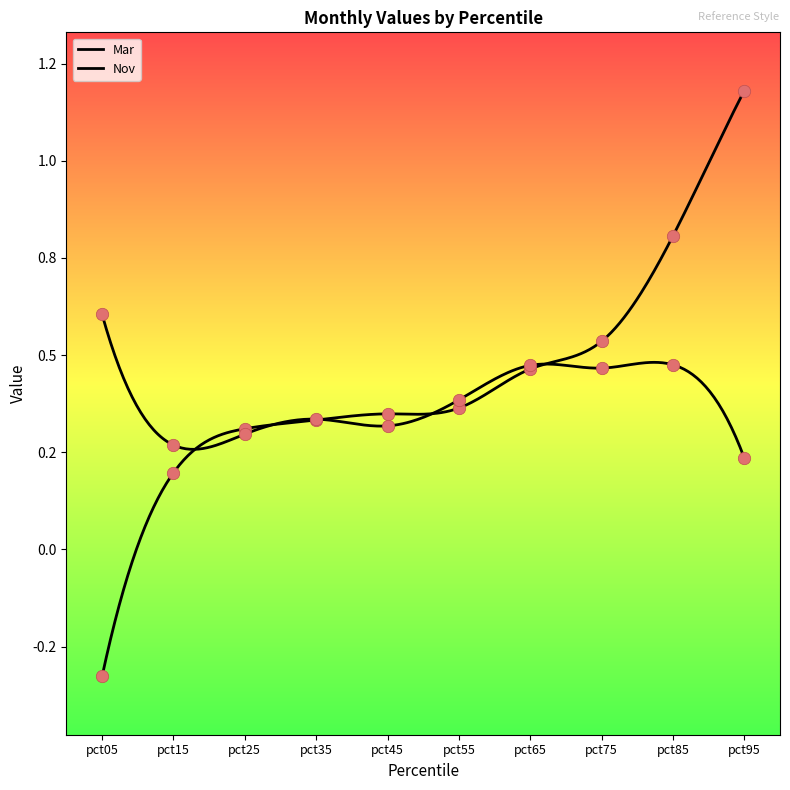

Is the value of Nov at pct25 greater than the value of Mar at pct95?

No